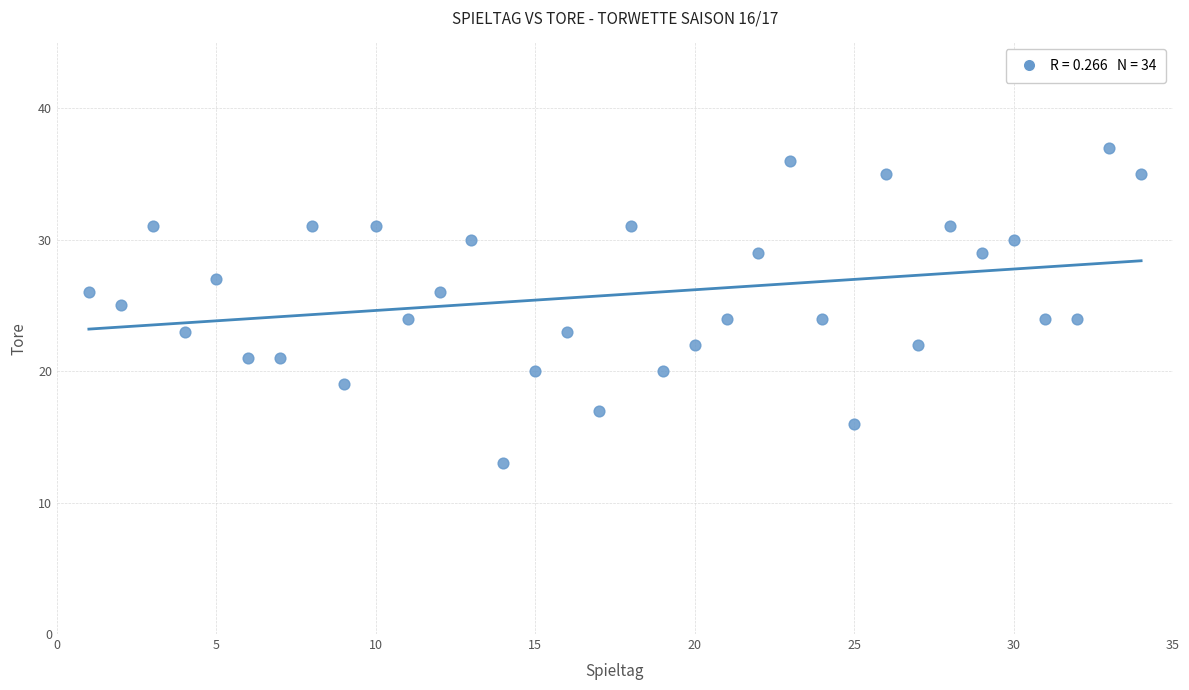

What is the range of Y values (max minus min)?

24